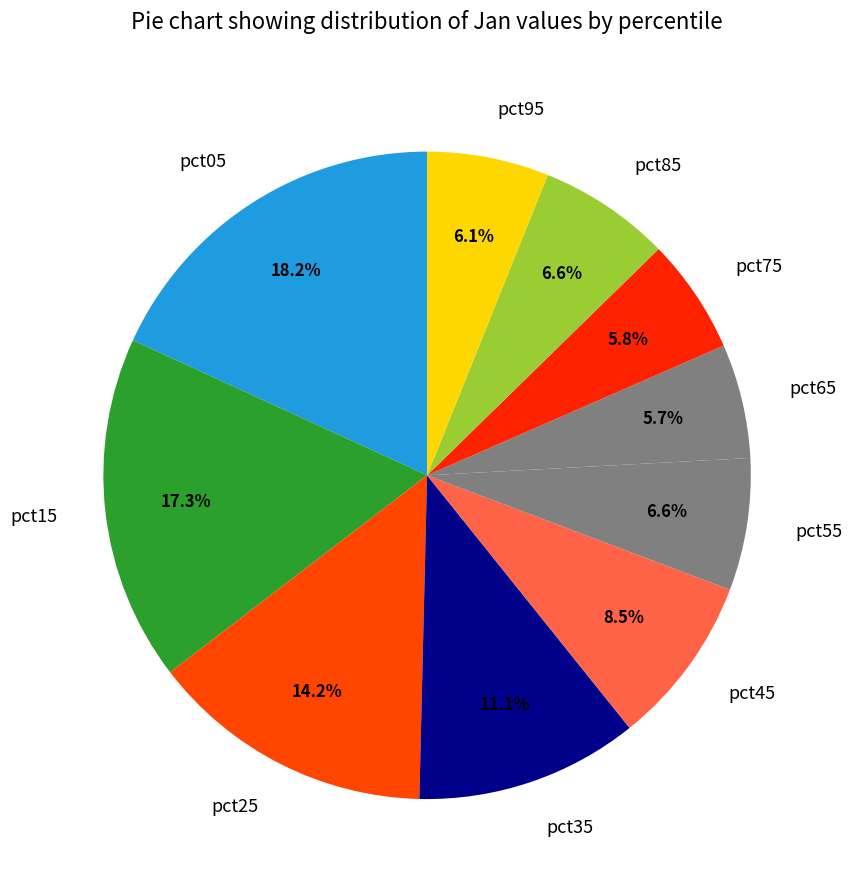

What is the largest slice in the pie chart?

pct05